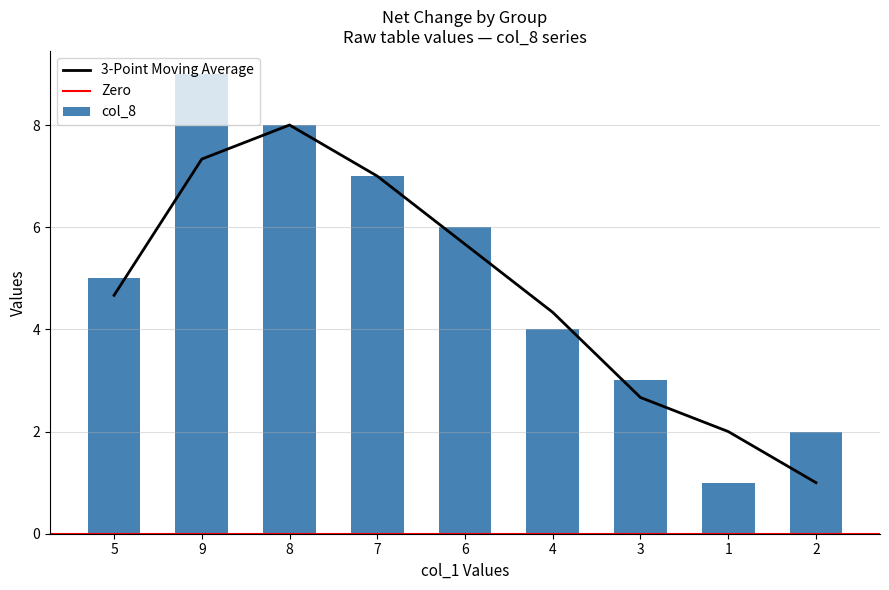

Where does the 3-Point Moving Average series first go above 4?

5